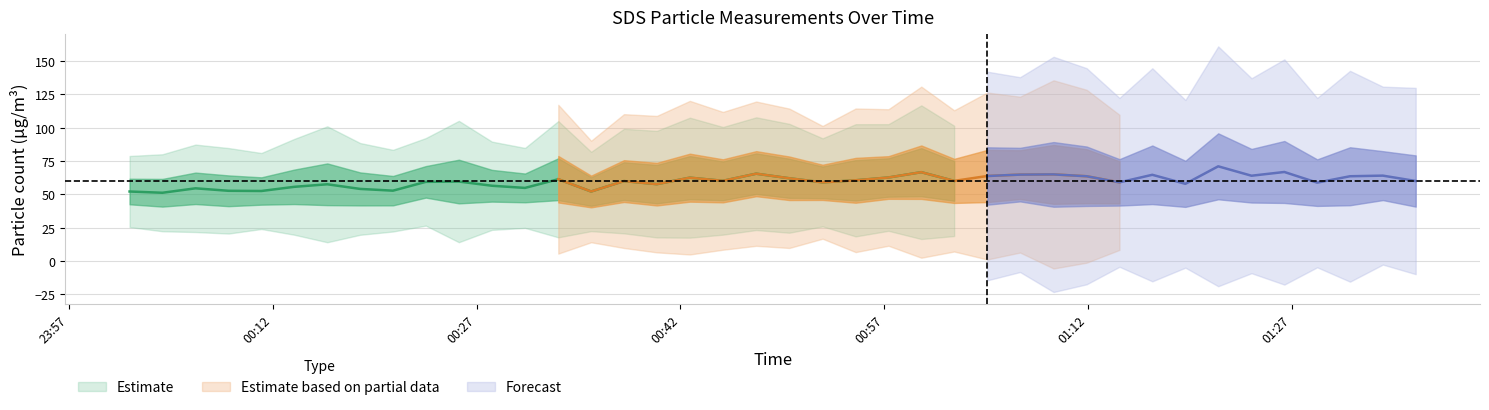

How many categories are shown in the chart?

40